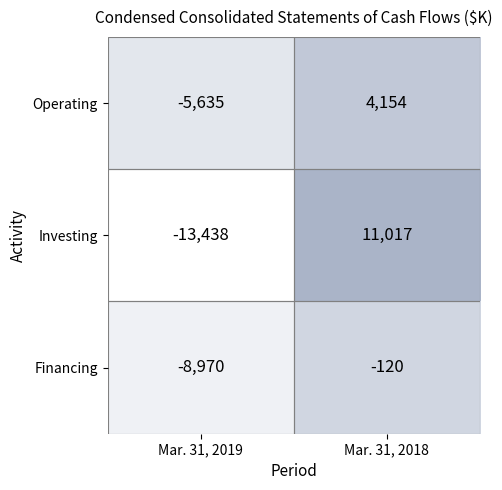

At which category does the chart reach its minimum across all series?

Mar. 31, 2019